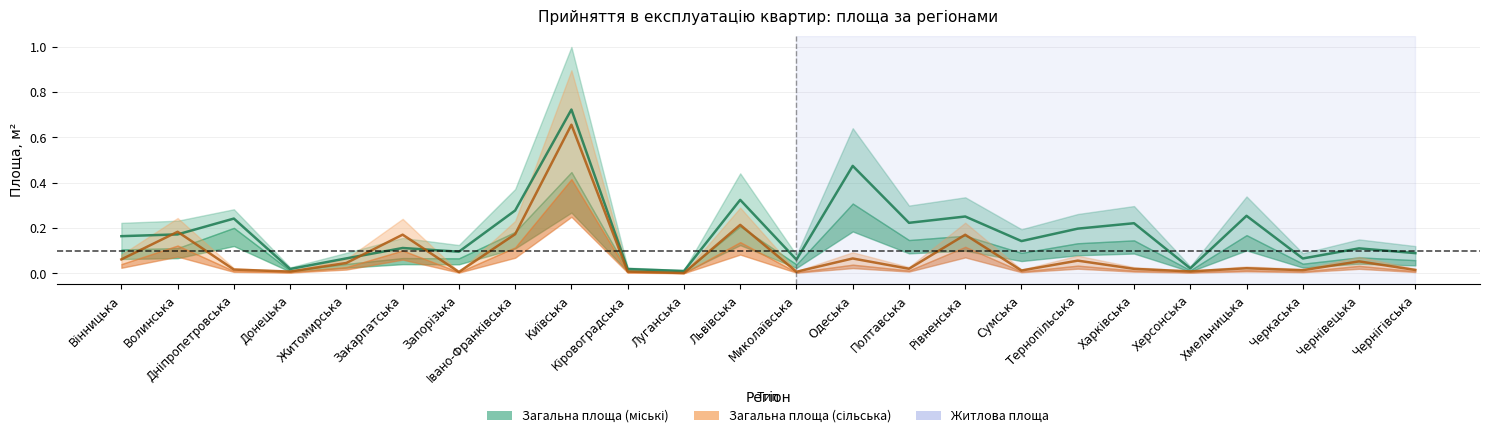

What is the label of the 14th point from the left?

Одеська